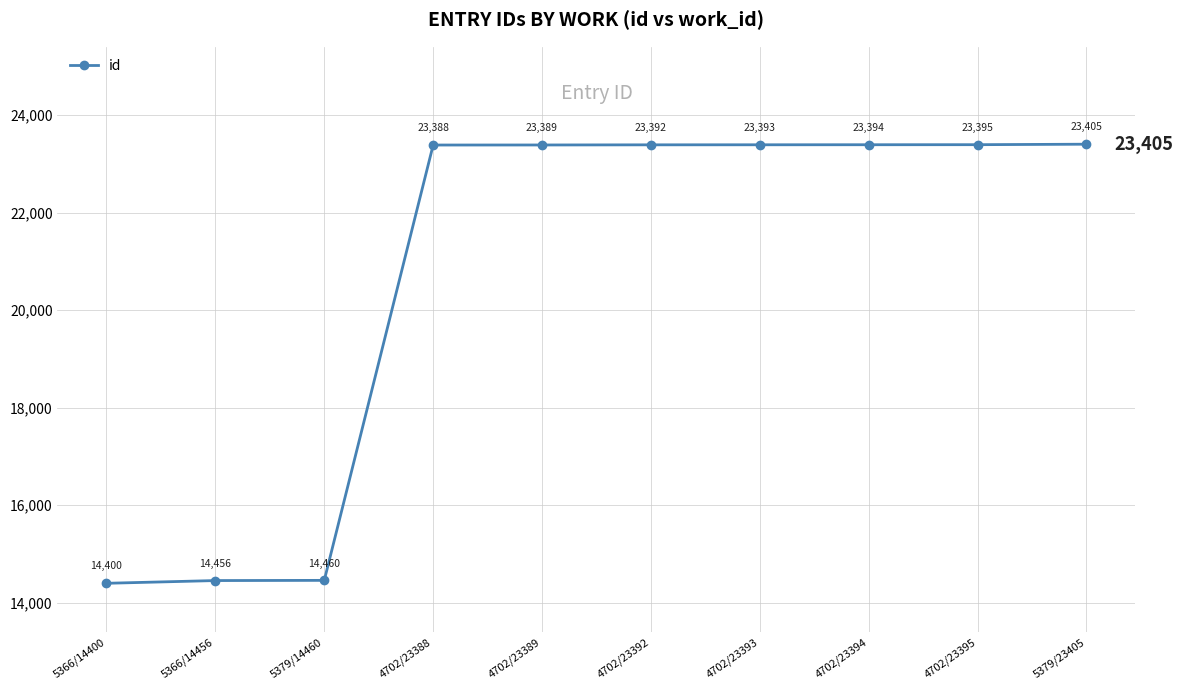

What is the value of the 9th point from the left?

23395